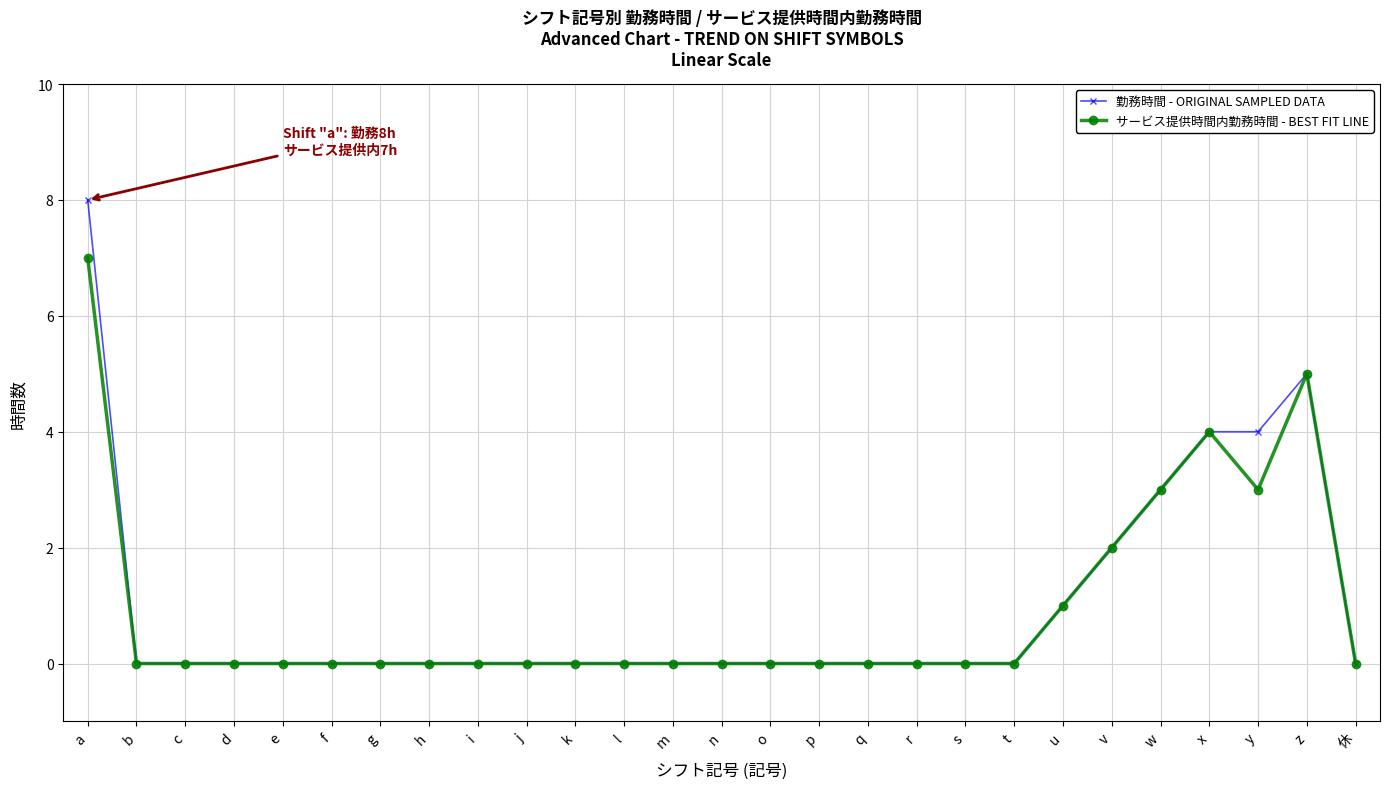

True or false: サービス提供時間内勤務時間 - BEST FIT LINE has a value of 2 at w.

False